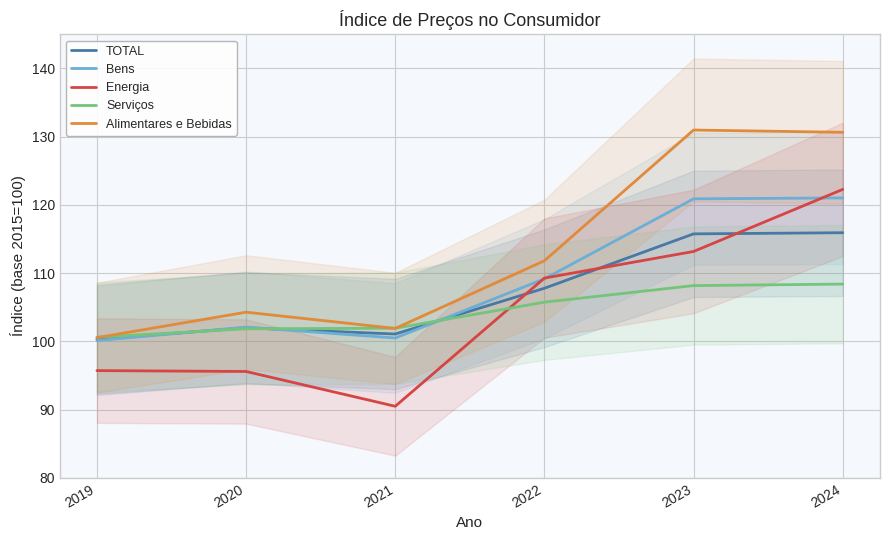

Which series ends up on top after the final intersection of Energia and TOTAL?

Energia